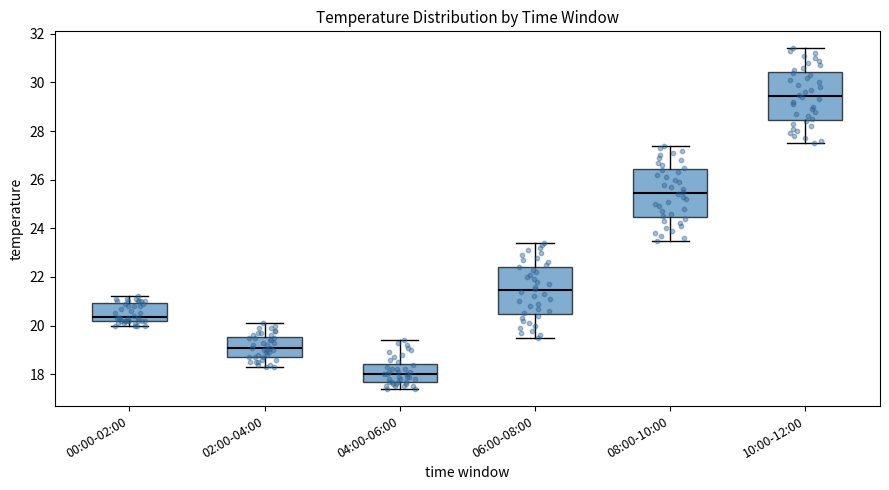

Which box has the lowest median line?

04:00-06:00